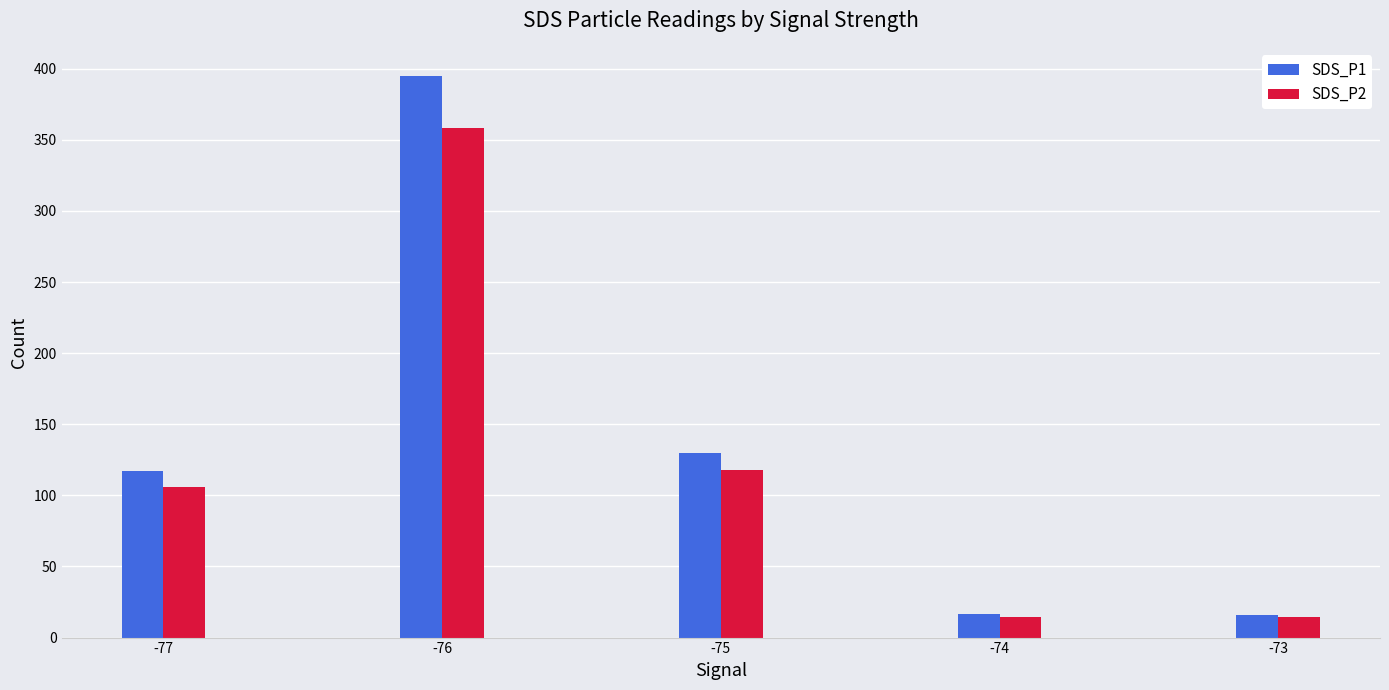

Which series has the widest spread of values?

SDS_P1